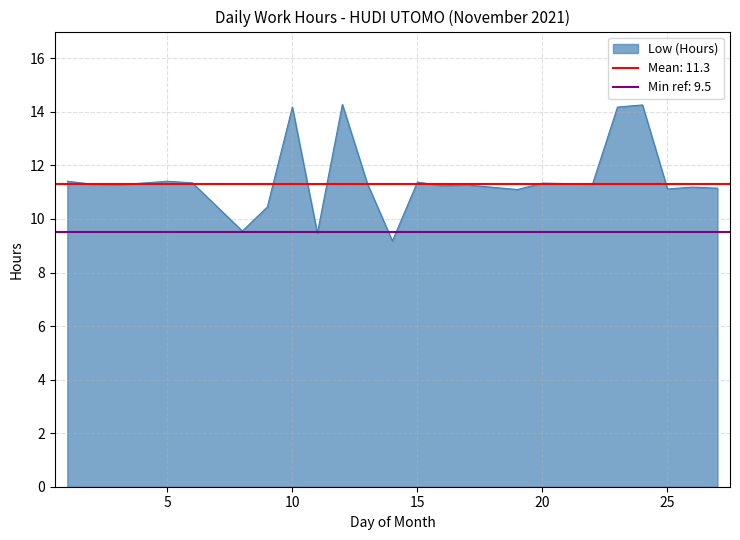

How many interior local peaks (higher than both neighbors) does the data have?

8